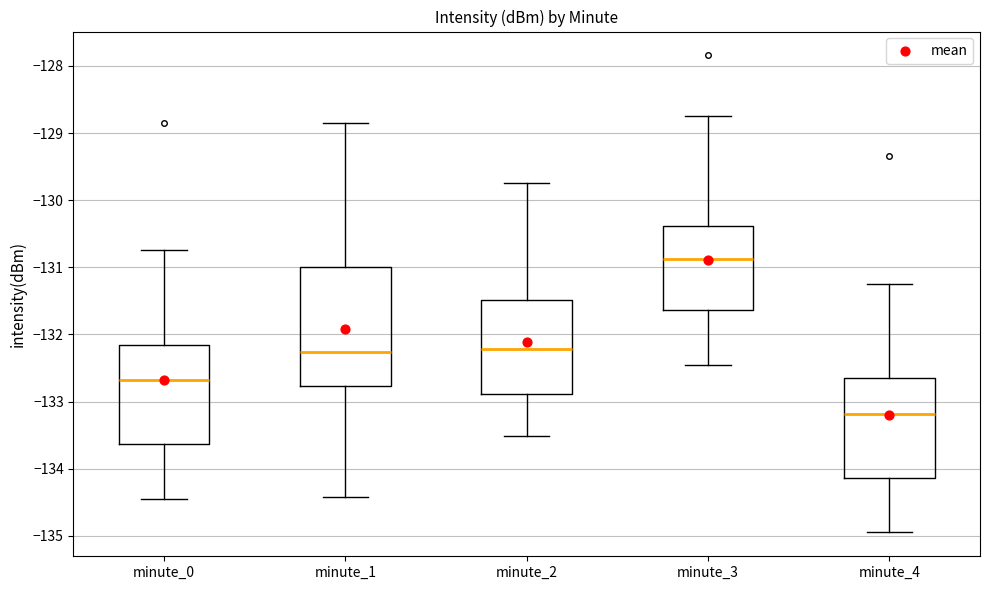

Where does the upper whisker of the box for minute_3 end on the y-axis? The values are not printed on the chart, so give them approximately, as read against the axis.

-128.7